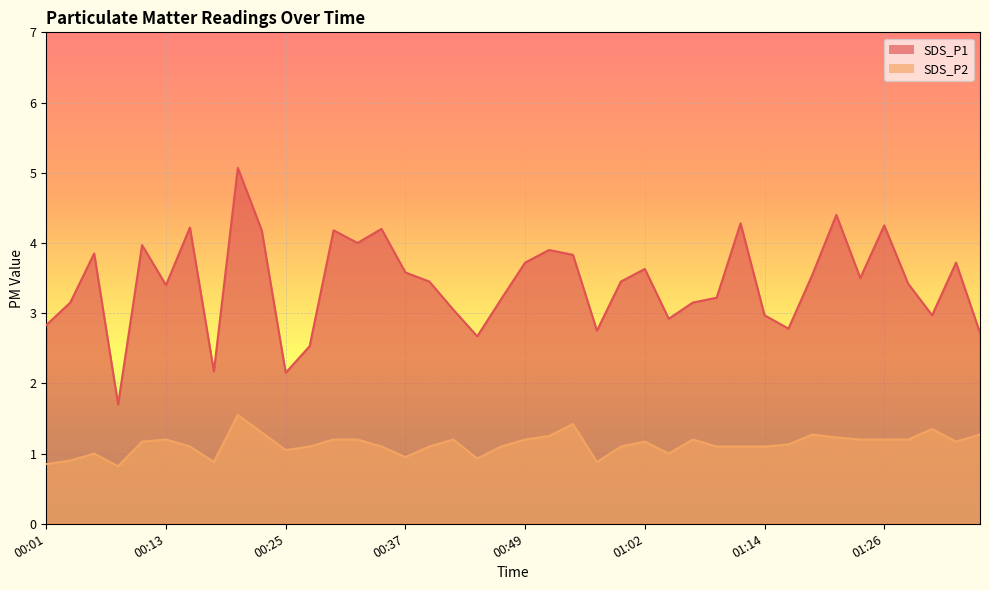

What is the label of the 4th point from the left?

00:08